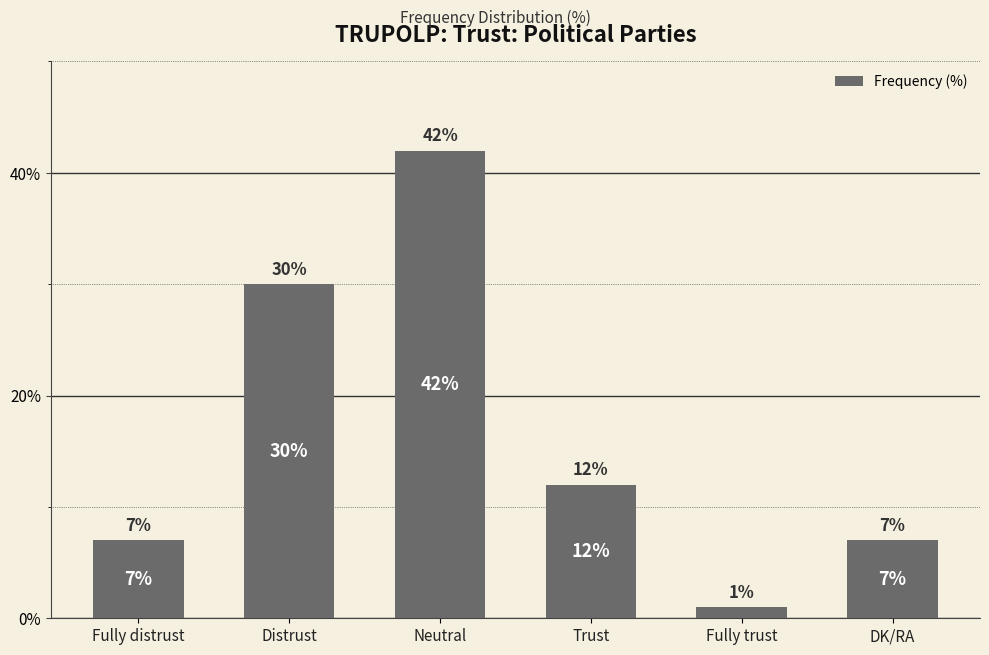

What is the label of the 6th bar from the left?

DK/RA